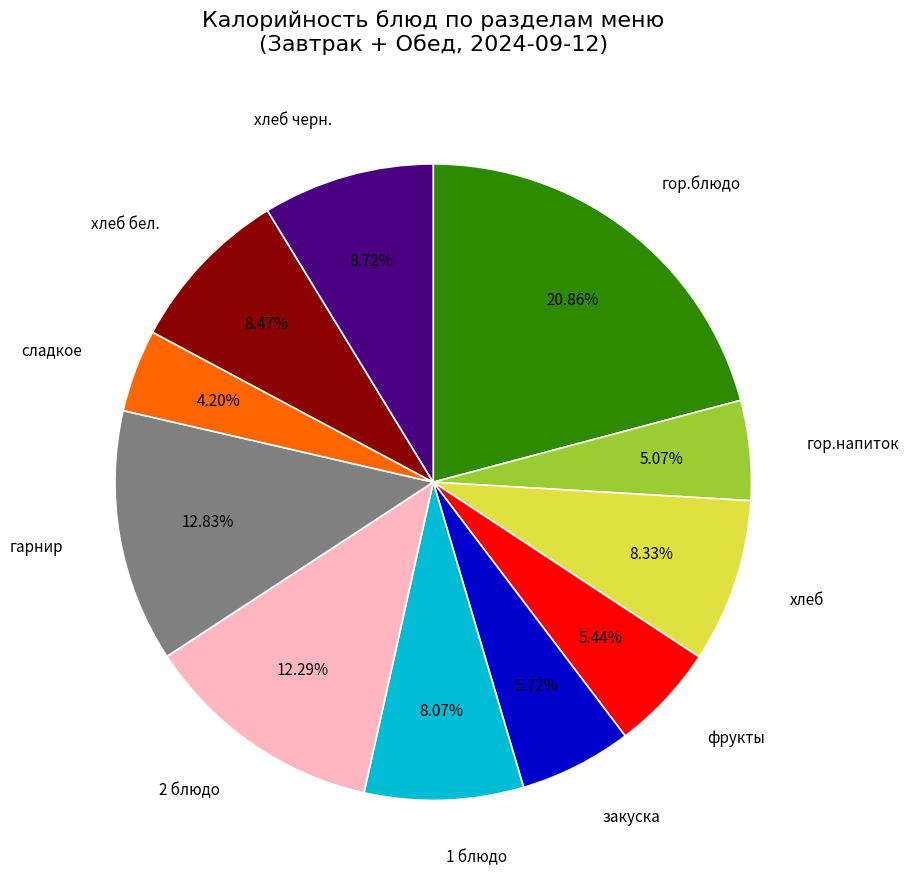

What is the ratio of the value at фрукты to the value at 1 блюдо?

0.7